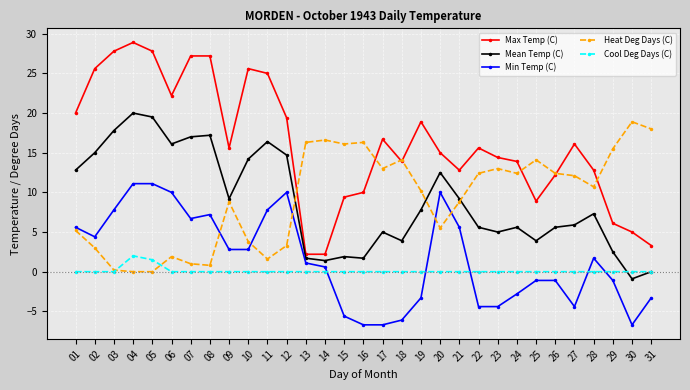

Is the value of Cool Deg Days (C) at 05 greater than the value of Mean Temp (C) at 09?

No